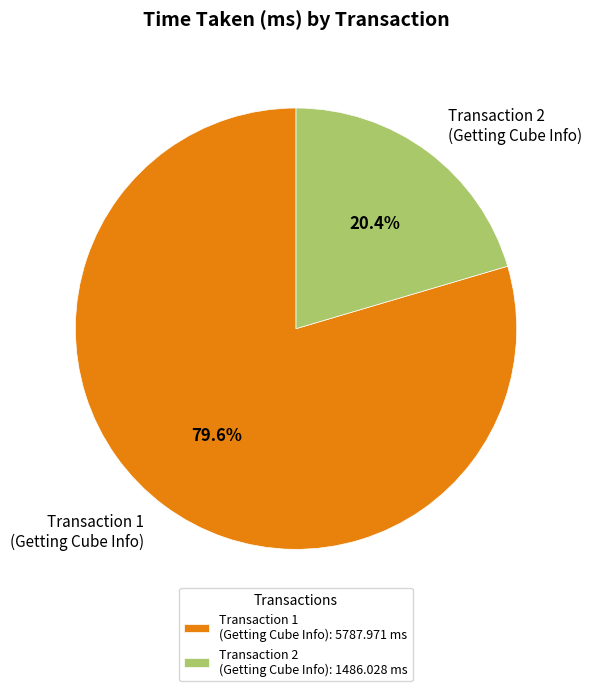

What is the ratio of the value at Transaction 1 (Getting Cube Info) to the value at Transaction 2 (Getting Cube Info)?

3.9